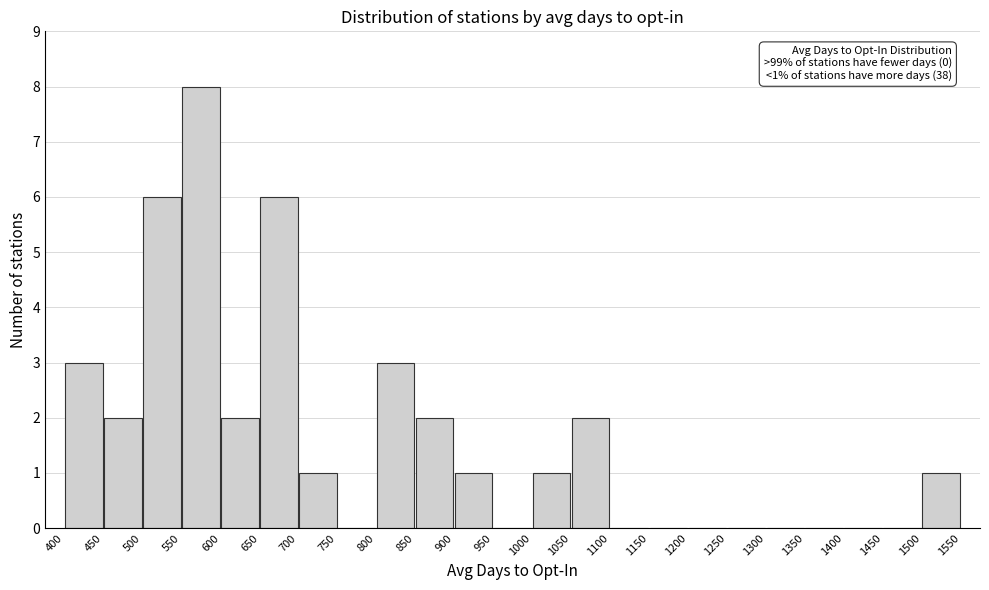

Over which range of the x-axis is the bar tallest?

550 to 600